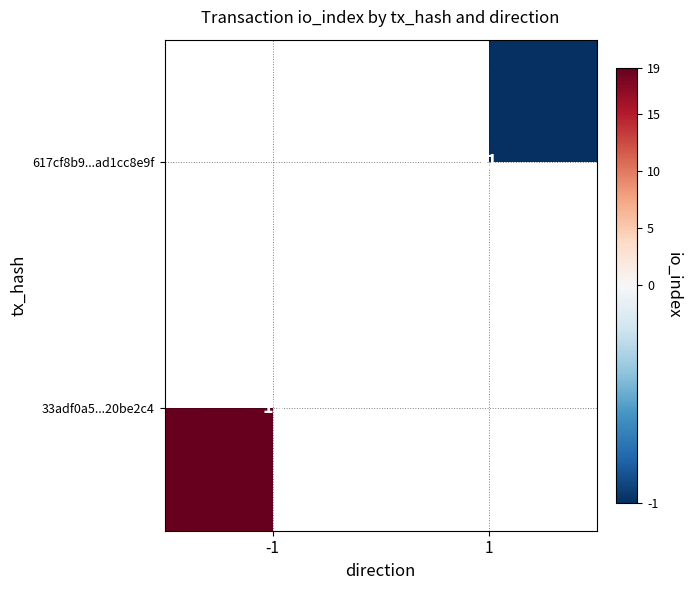

The 33adf0a5...20be2c4 series shows 27 at -1. True or false?

False